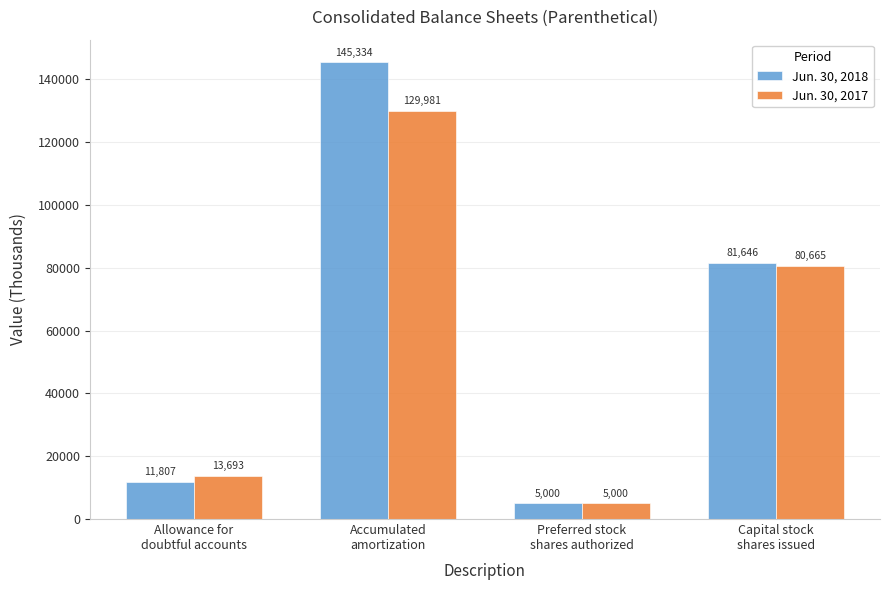

At which category does the chart reach its minimum across all series?

Preferred stock
shares authorized